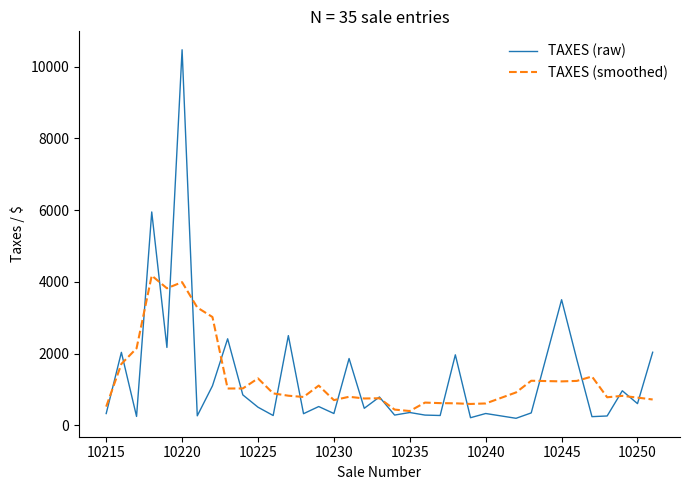

Which series has the widest spread of values?

TAXES (raw)